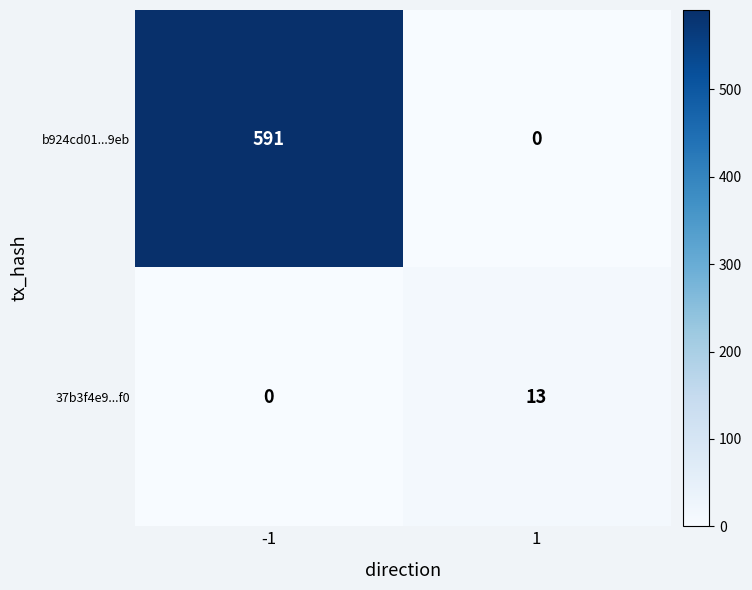

The value of 37b3f4e9...f0 at -1 is 4. True or false?

False